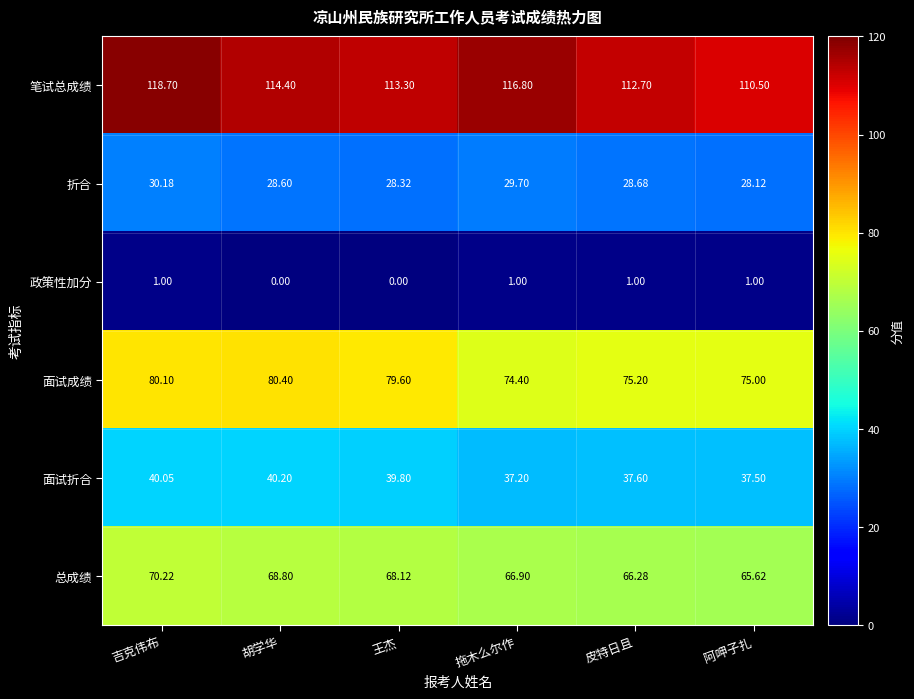

Between 吉克伟布 and 王杰, which series saw the biggest shift?

笔试总成绩